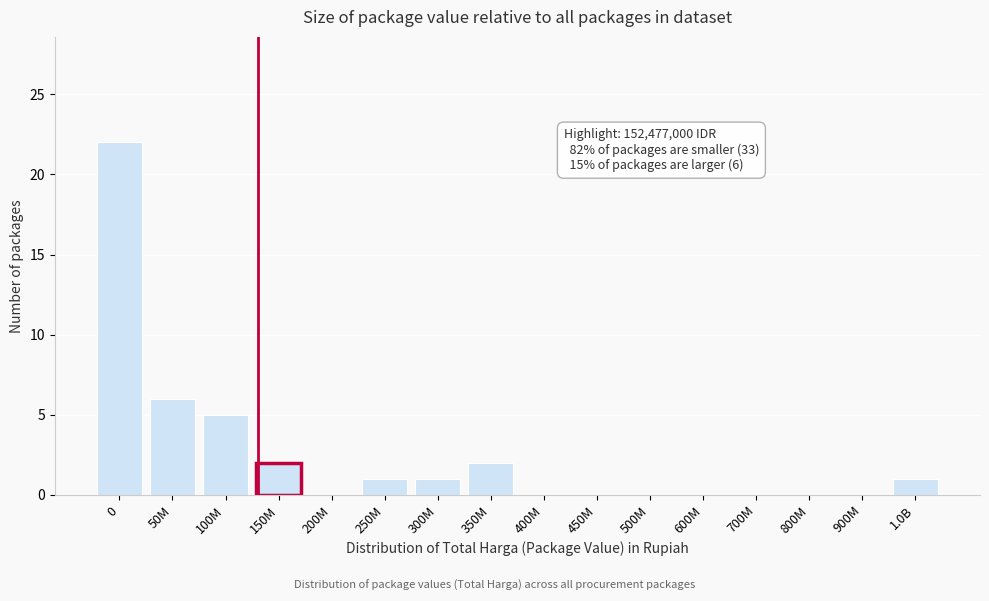

Reading left to right, transcribe all the data shown in this chart.

0=22	50M=6	100M=5	150M=2	200M=0	250M=1	300M=1	350M=2	400M=0	450M=0	500M=0	600M=0	700M=0	800M=0	900M=0	1.0B=1